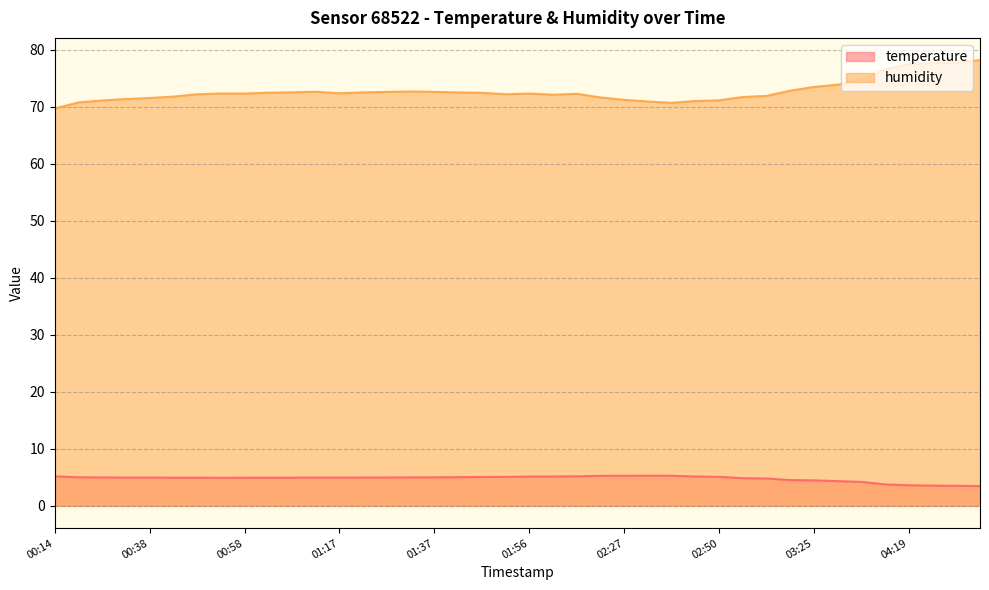

True or false: temperature and humidity intersect in this chart.

False